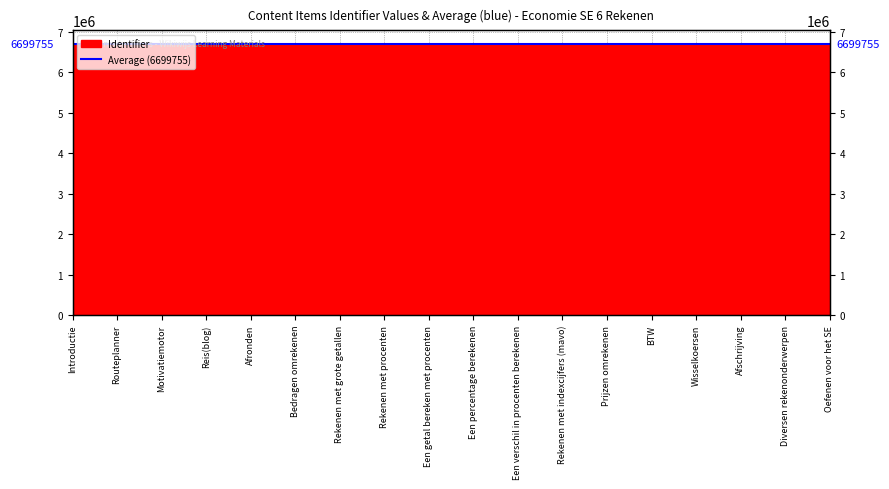

What value does the data have at Prijzen omrekenen, to the nearest 10?

6699740